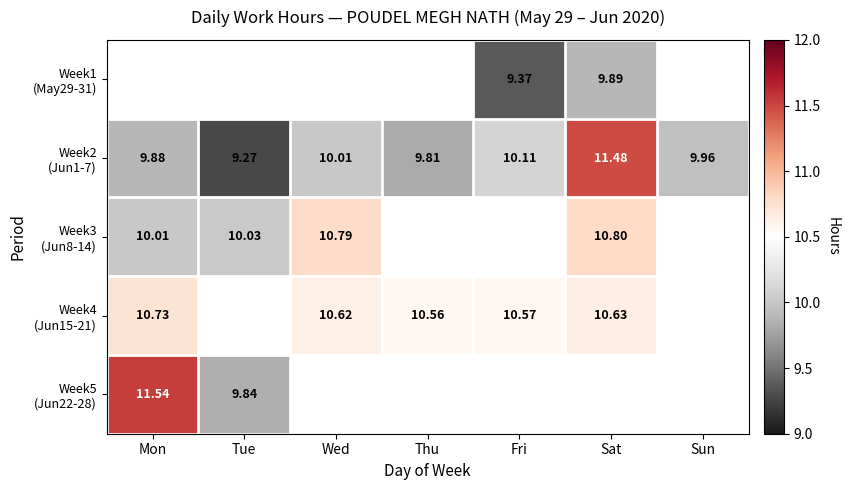

Which series has the largest total across all categories?

Week2 (Jun1-7)